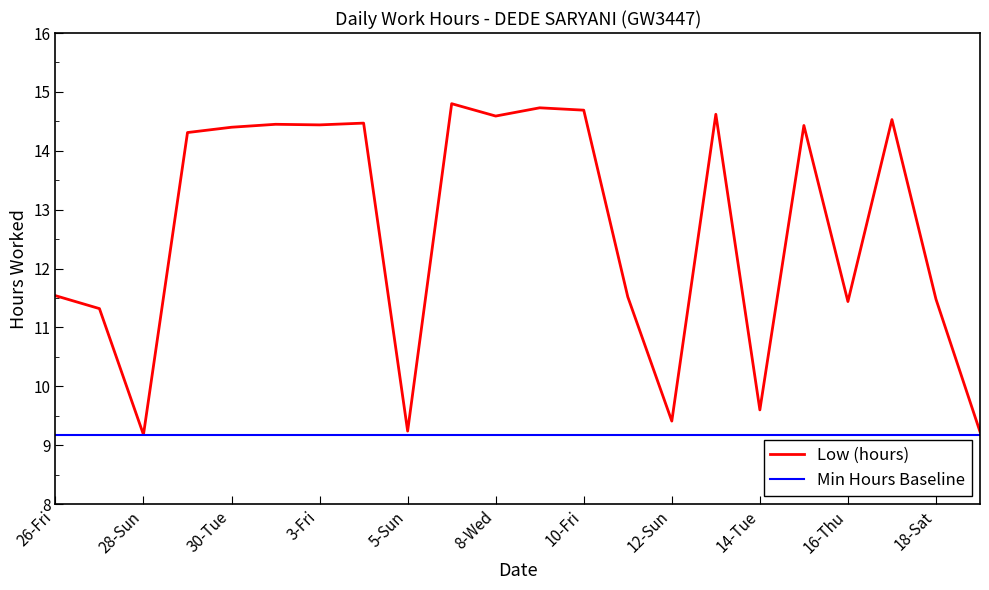

Which series has the largest range (max minus min)?

Low (hours)